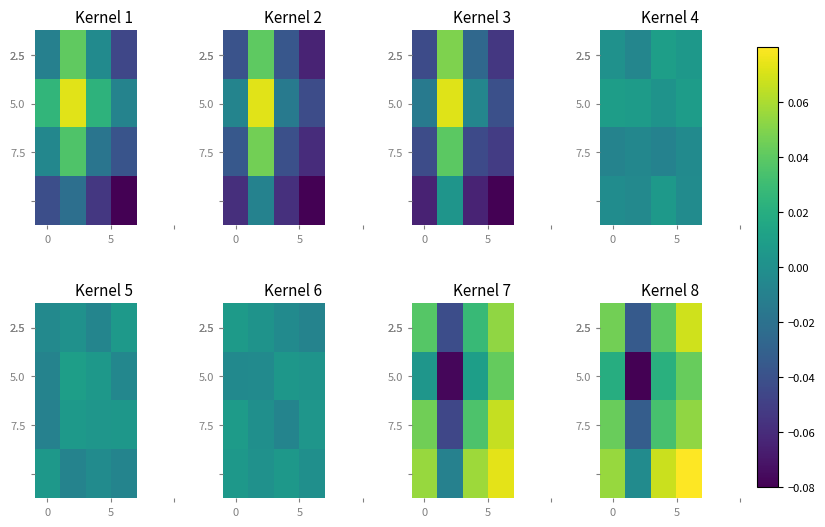

The value of 7.5 at 0 is 0.0. True or false?

True